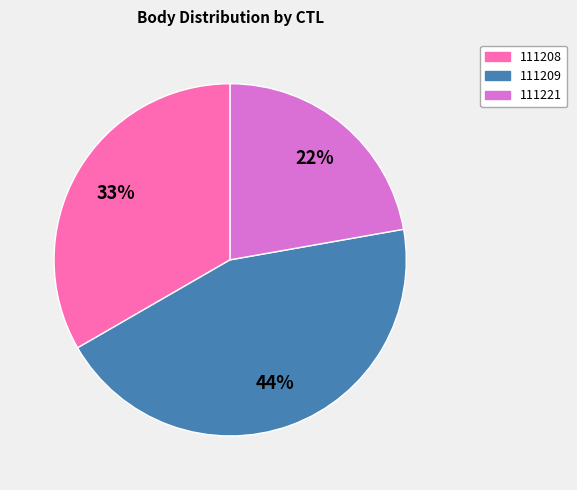

Which slice is the smallest?

111221